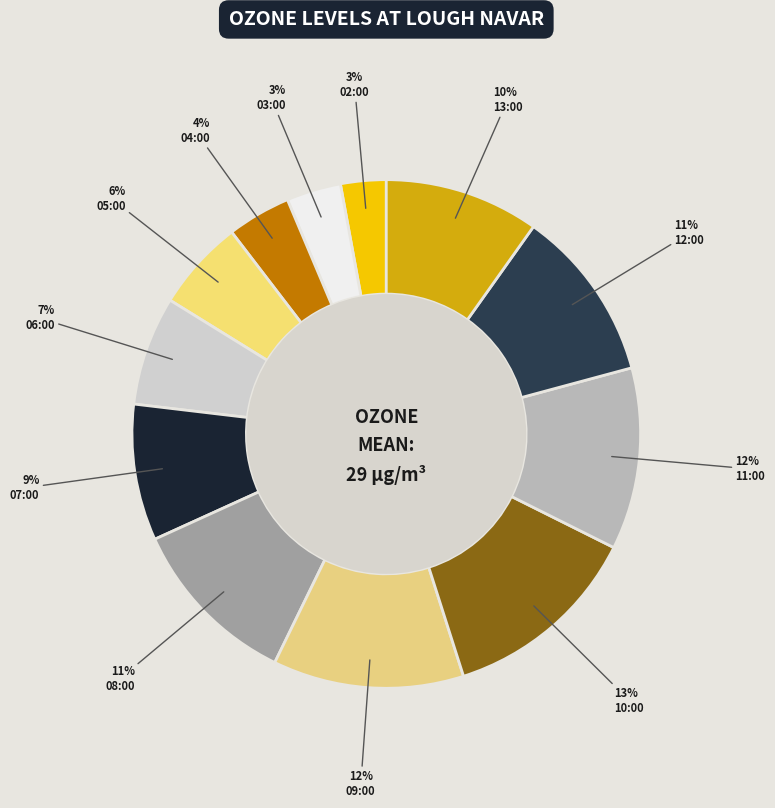

Does any single category account for the majority?

No